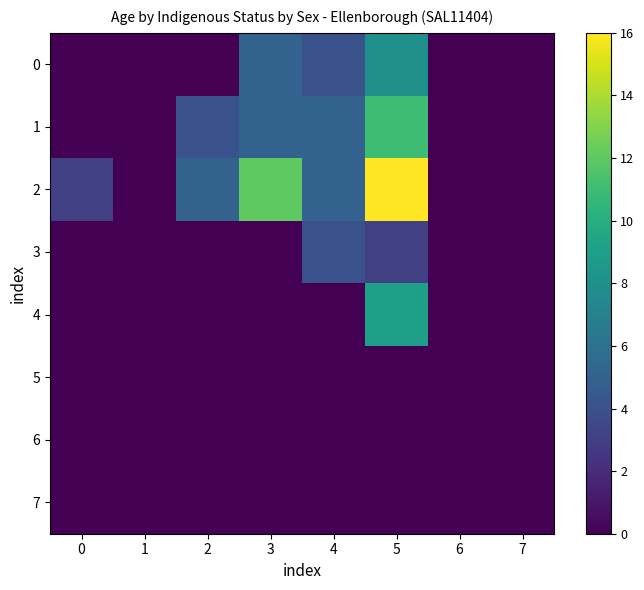

Which series has the largest range (max minus min)?

2